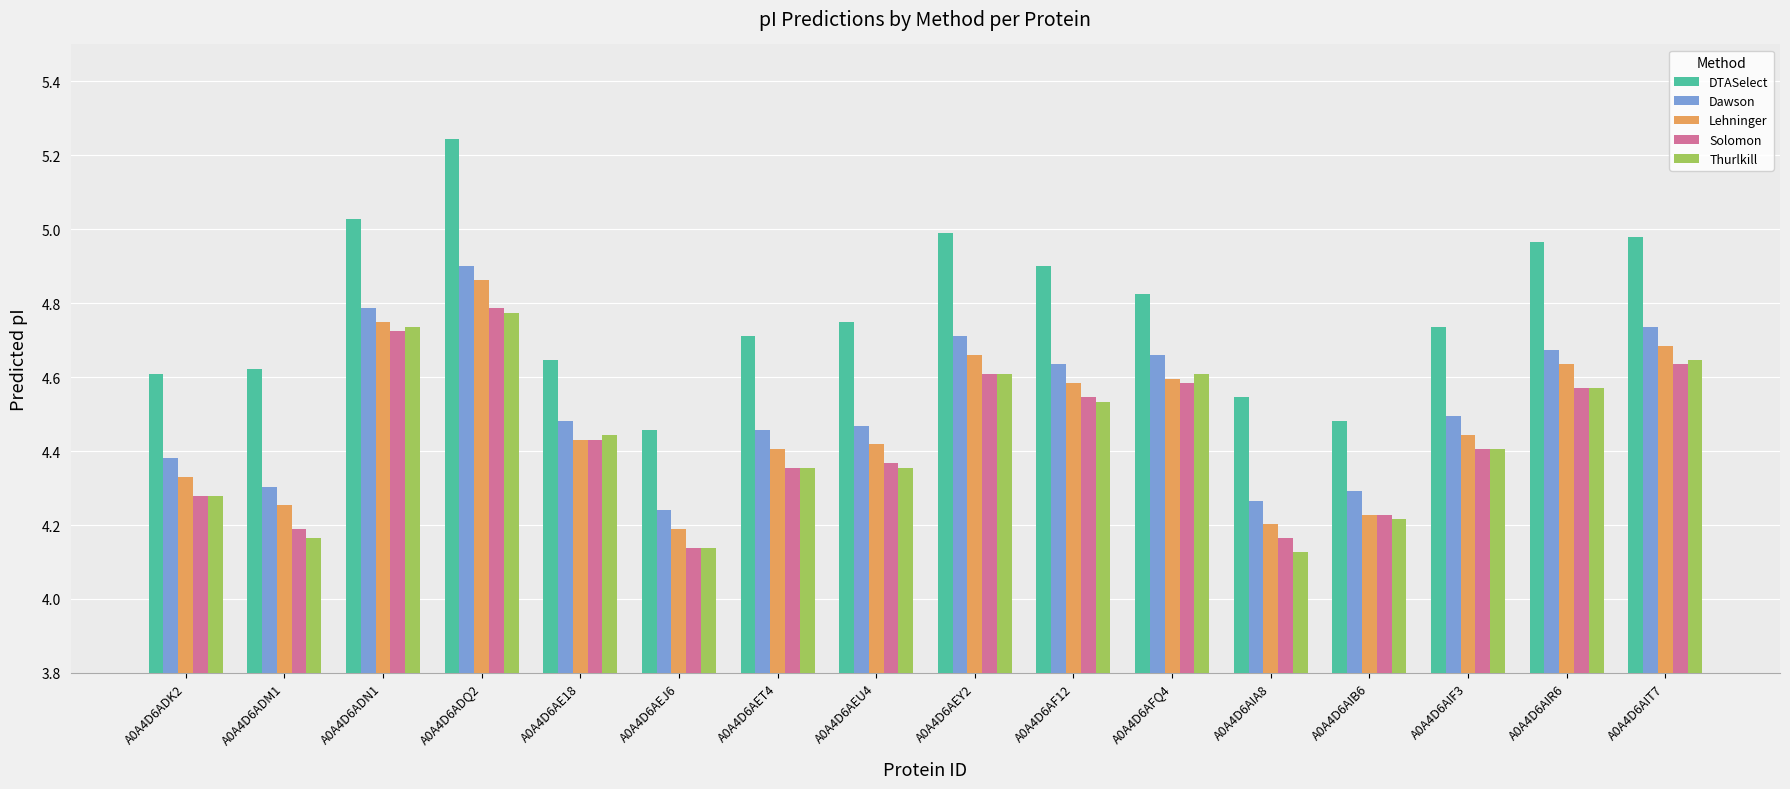

Which category has the highest value in the Thurlkill series?

A0A4D6ADQ2